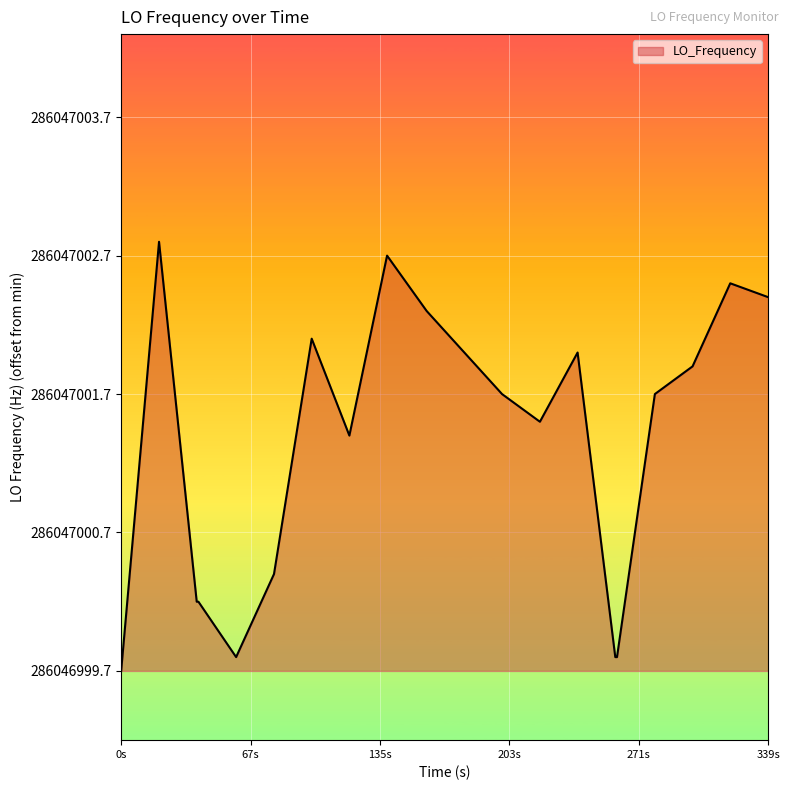

What is the difference between the maximum and minimum values?

3.1